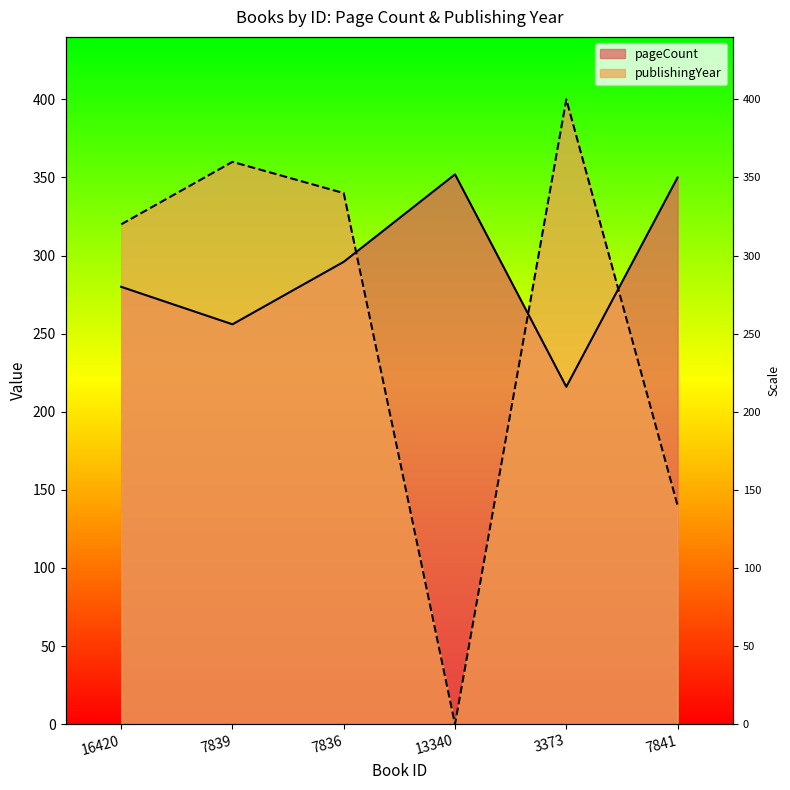

The value of pageCount at 3373 is 70. True or false?

False